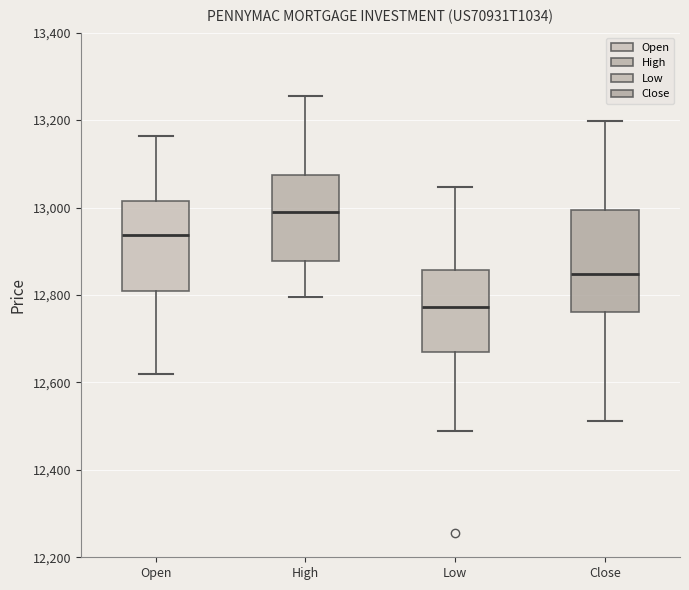

Where does the lower whisker of the box for Low end on the y-axis? The values are not printed on the chart, so give them approximately, as read against the axis.

12480